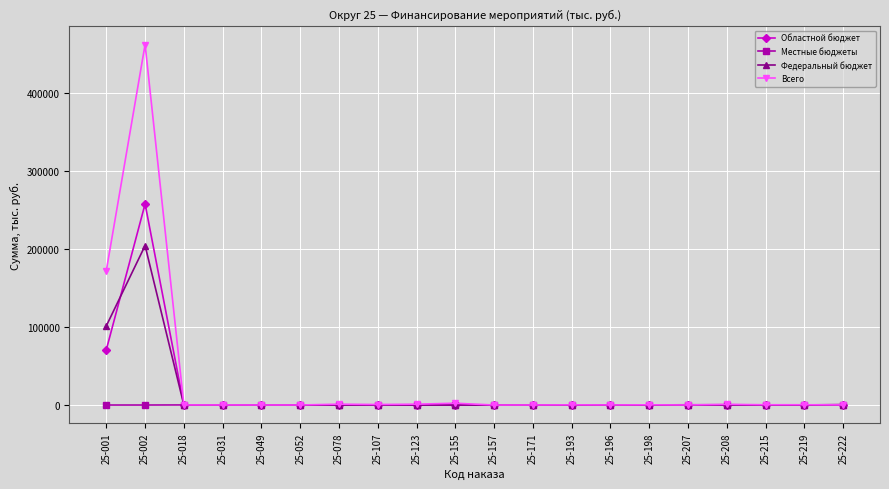

The value of Федеральный бюджет at 25-208 is 112211.3. True or false?

False